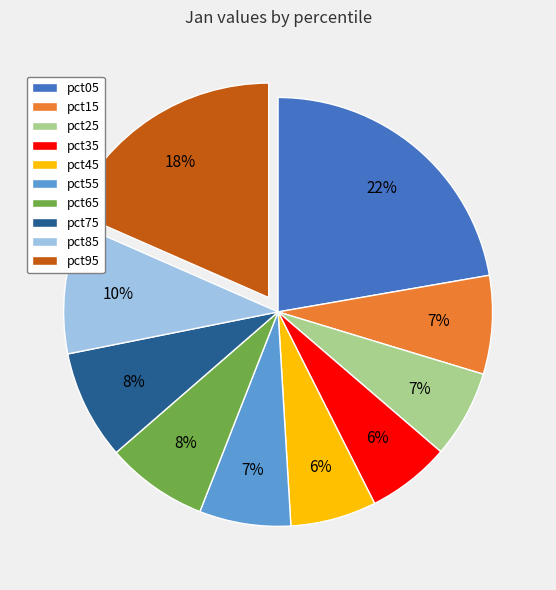

To the nearest percent, what is the average slice percentage?

10%